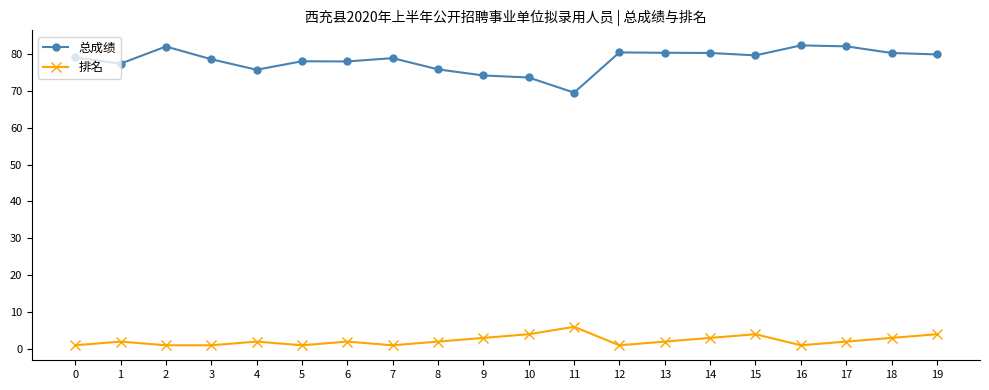

What is the average value of the 排名 series?

2.3